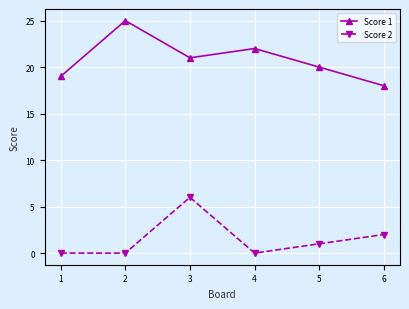

At which label does Score 1 reach its peak?

2